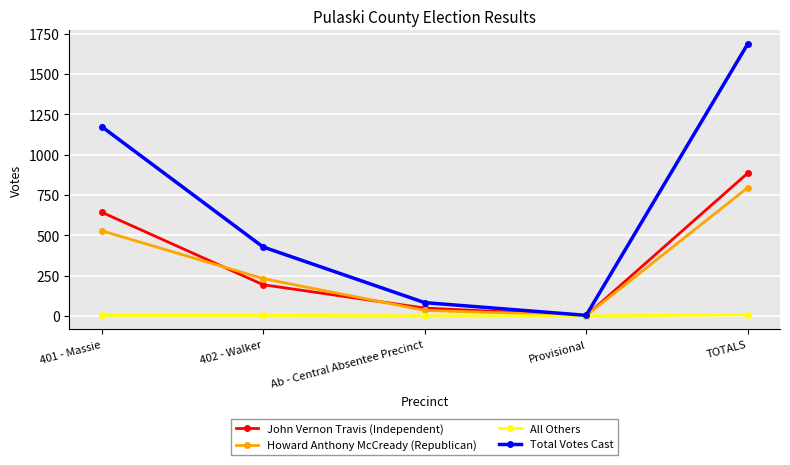

Is it true that John Vernon Travis (Independent) equals 957 at 401 - Massie?

False